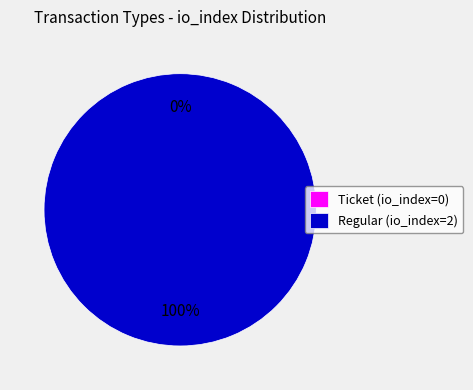

Is Regular (io_index=2) the majority of the pie?

Yes